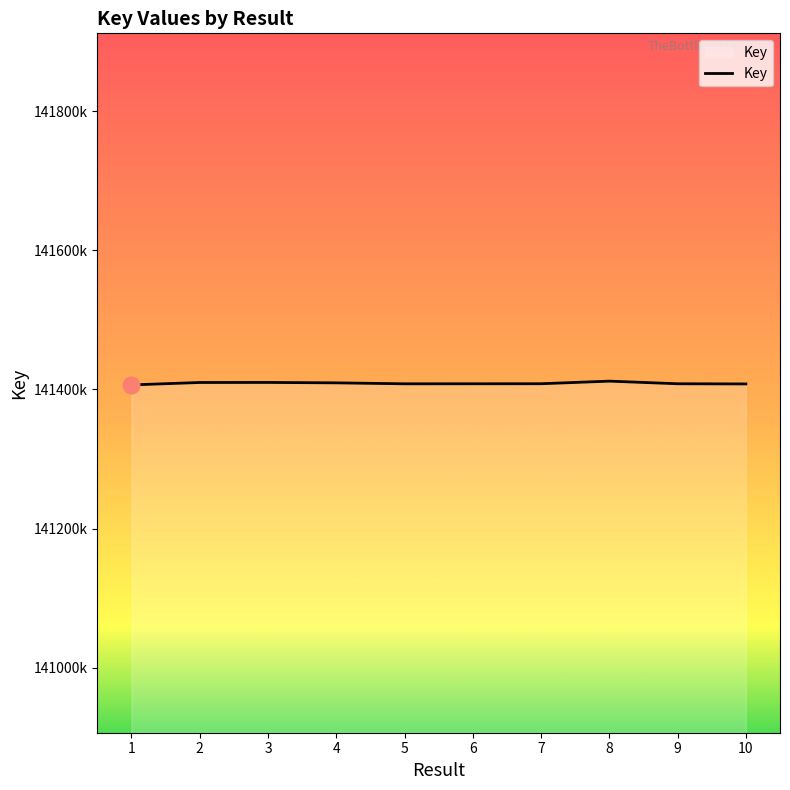

List the labels in order of value, smallest first.

1, 10, 5, 6, 9, 7, 4, 2, 3, 8